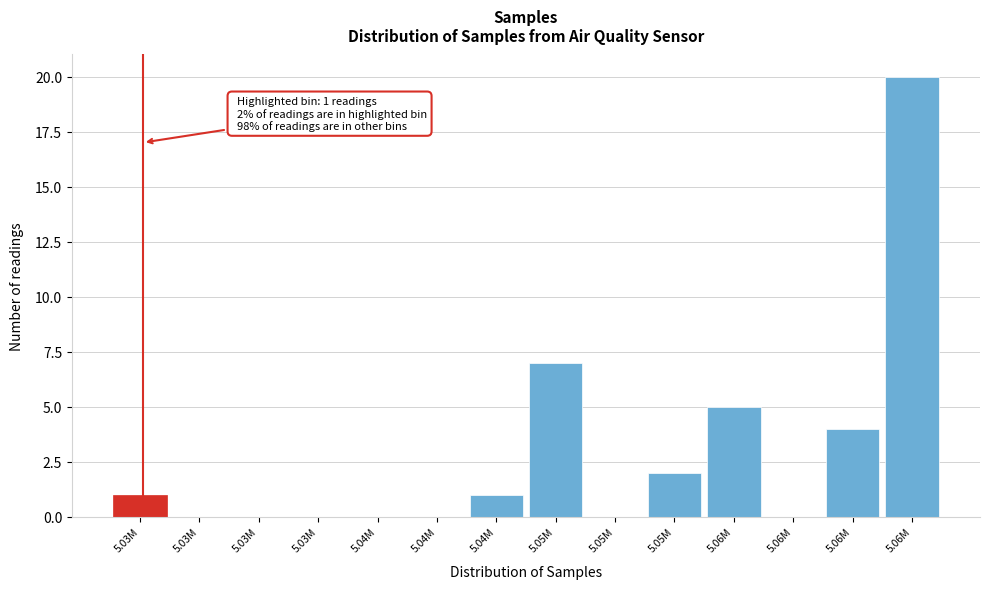

How many distinct data groups are displayed?

1